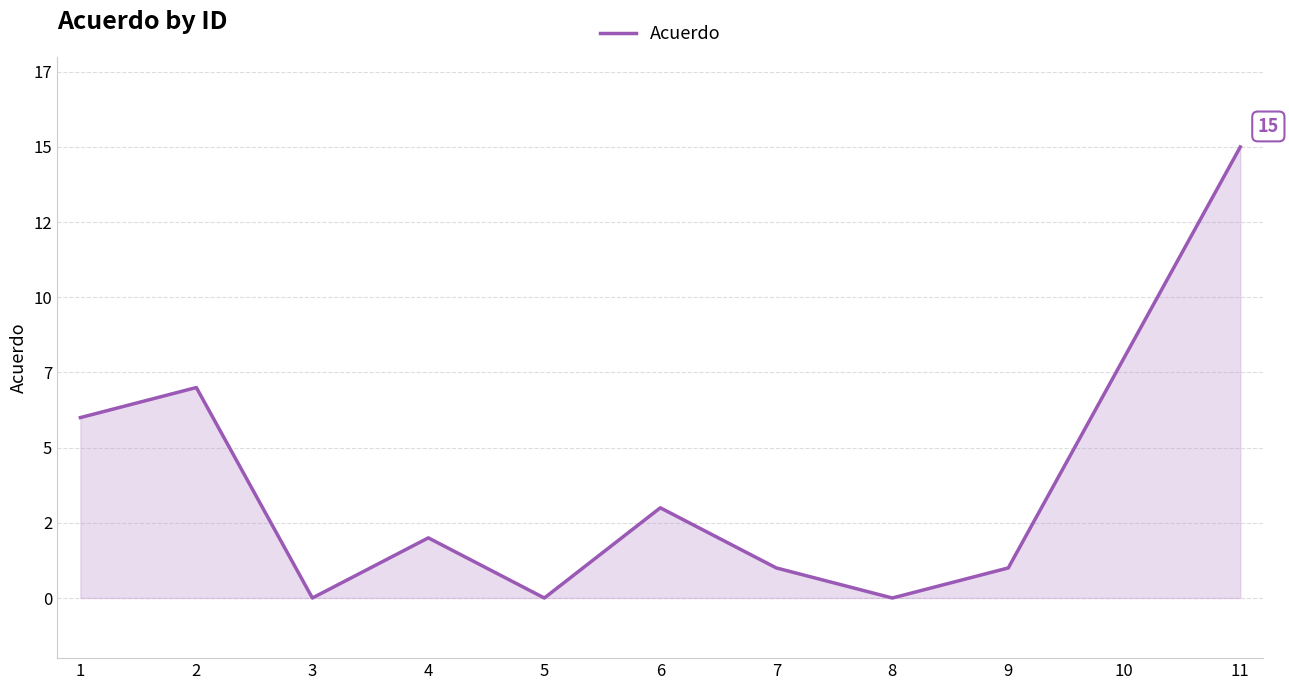

Does the chart display data point markers on the line(s)?

No